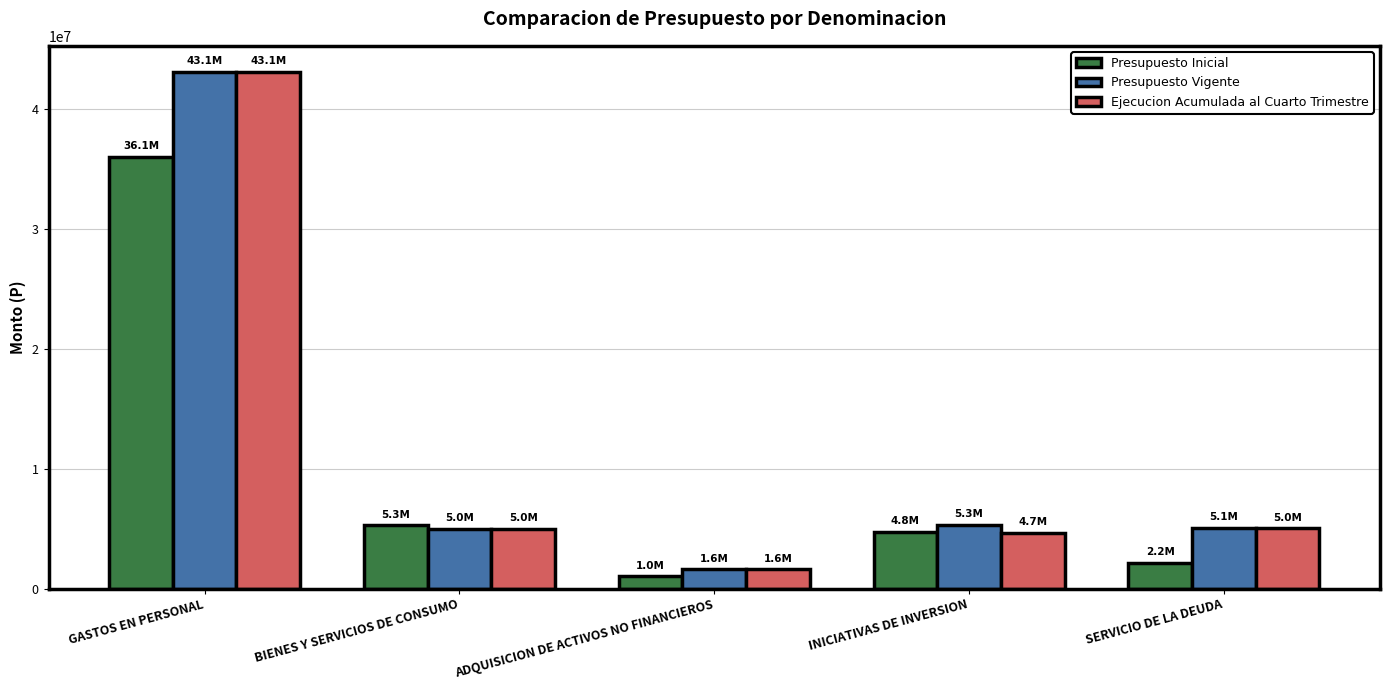

What is the difference between the maximum and minimum values in the Ejecucion Acumulada al Cuarto Trimestre series?

41531671